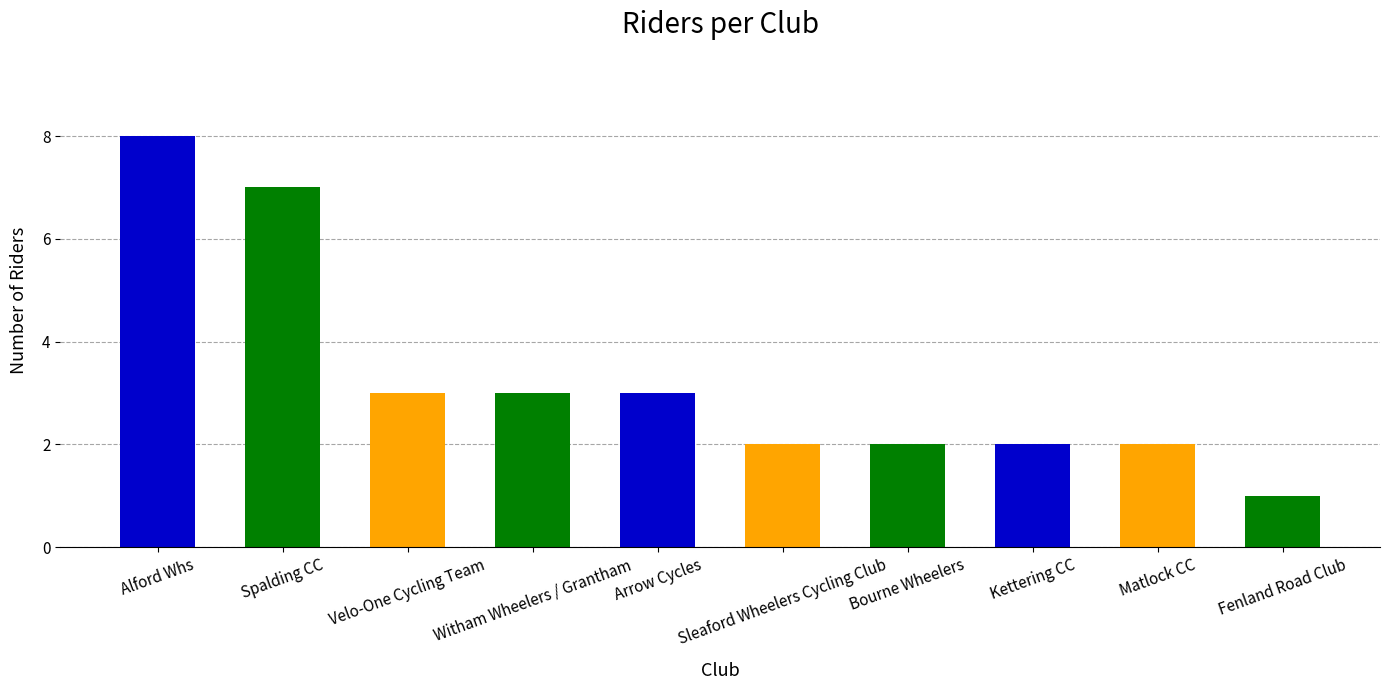

What is the label of the 6th bar from the right?

Arrow Cycles